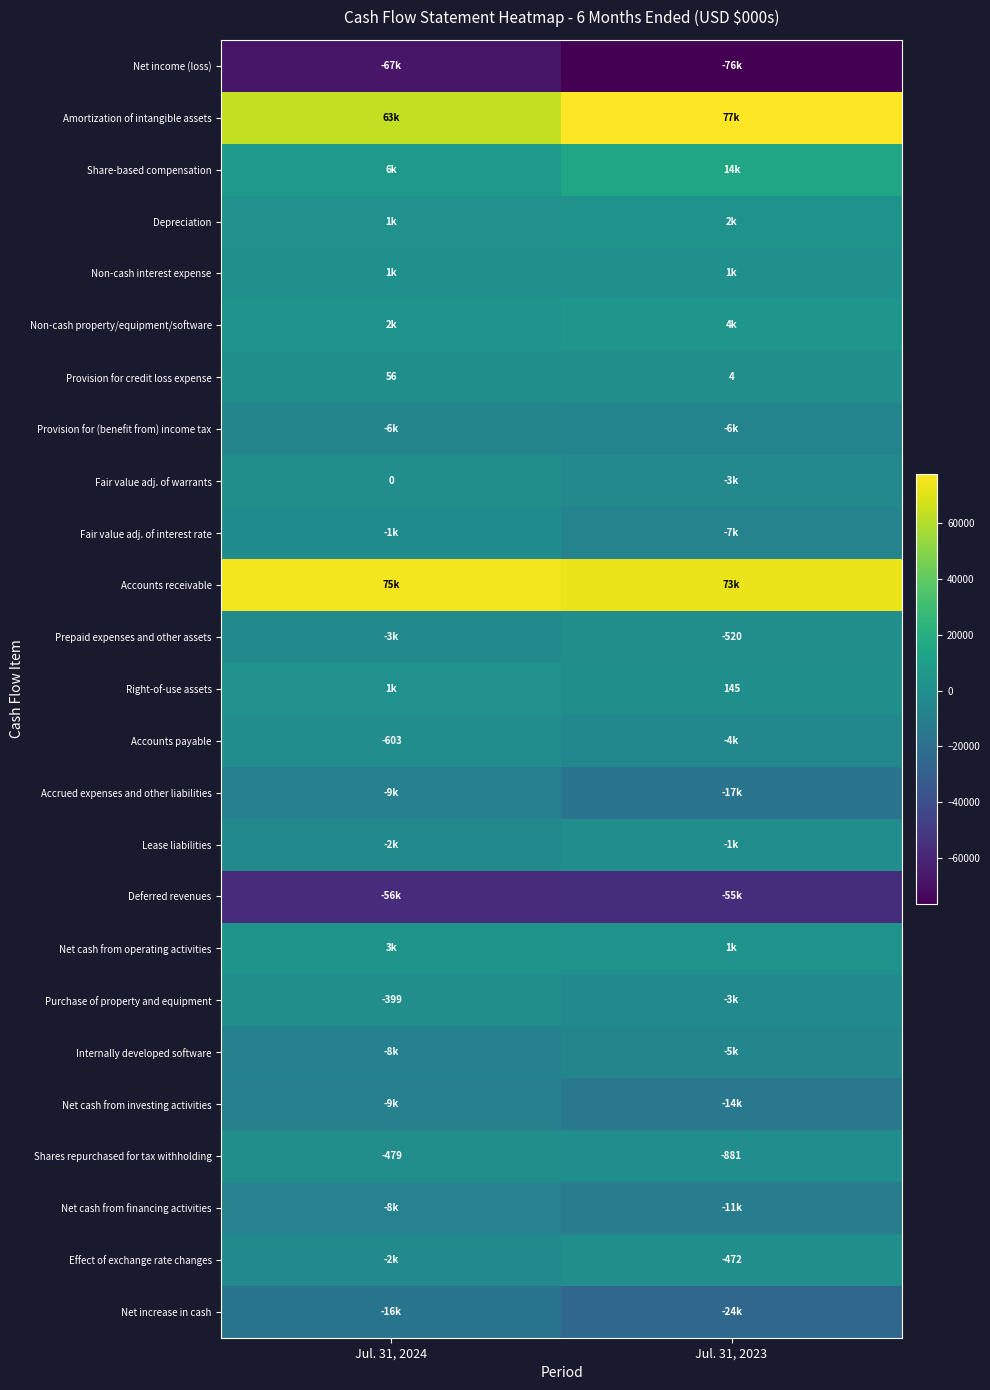

How many distinct data groups are displayed?

25